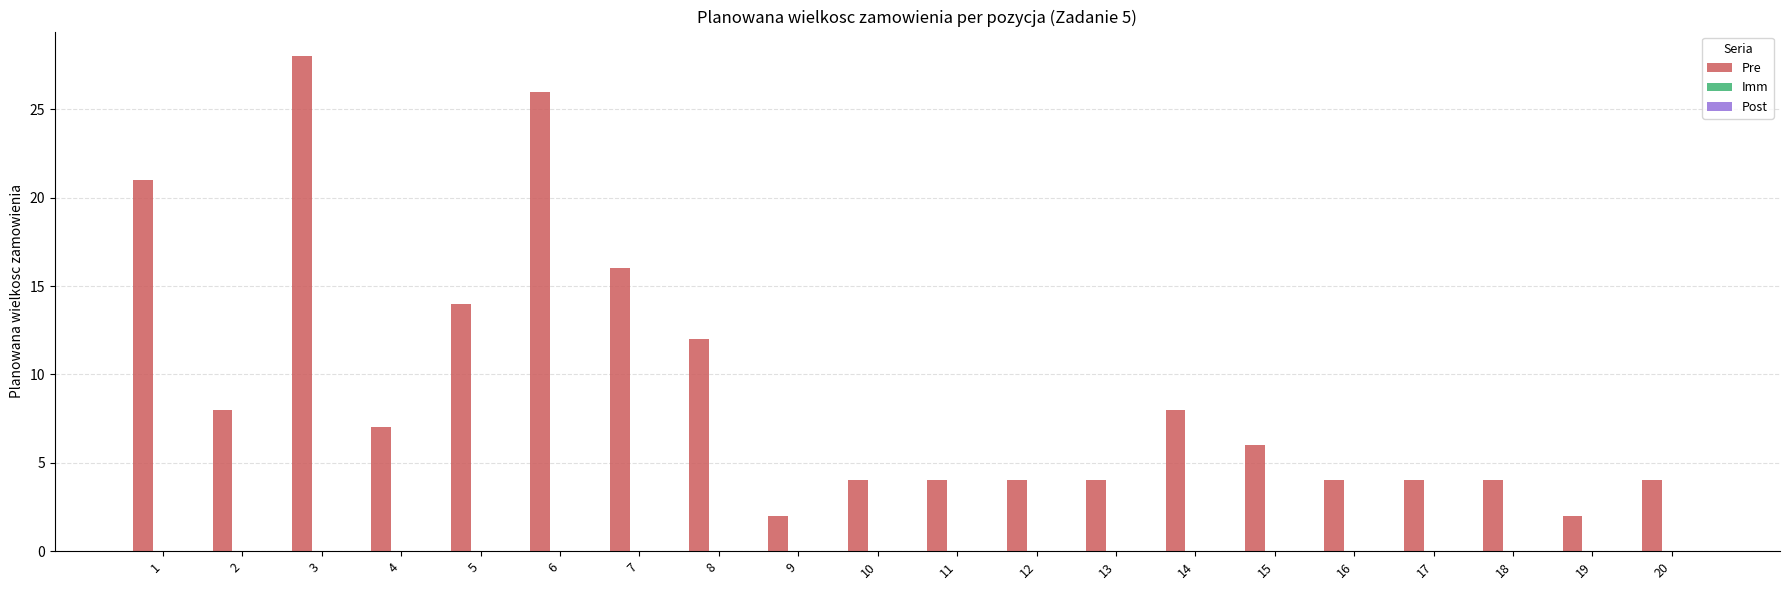

Reading left to right, extract all data points from this chart.

21	8	28	7	14	26	16	12	2	4	4	4	4	8	6	4	4	4	2	4